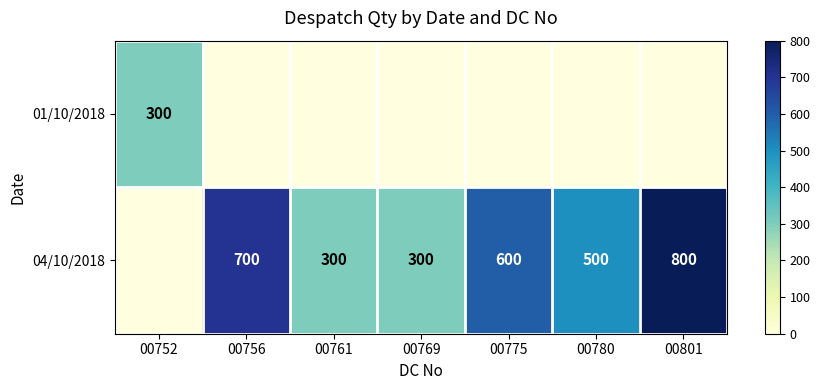

How many values in 01/10/2018 are above zero?

1